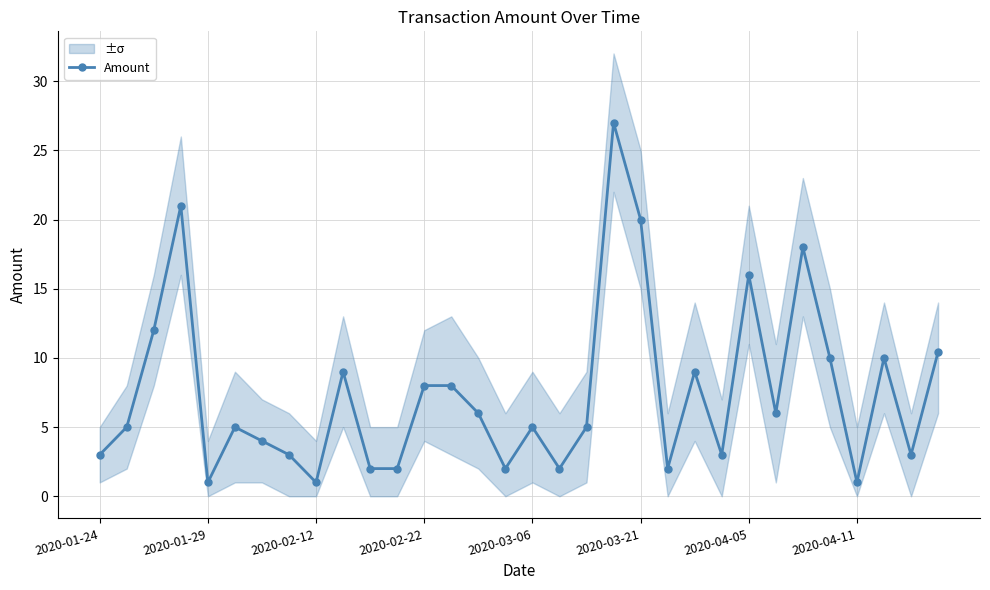

What is the difference between the maximum and minimum values?

26.0